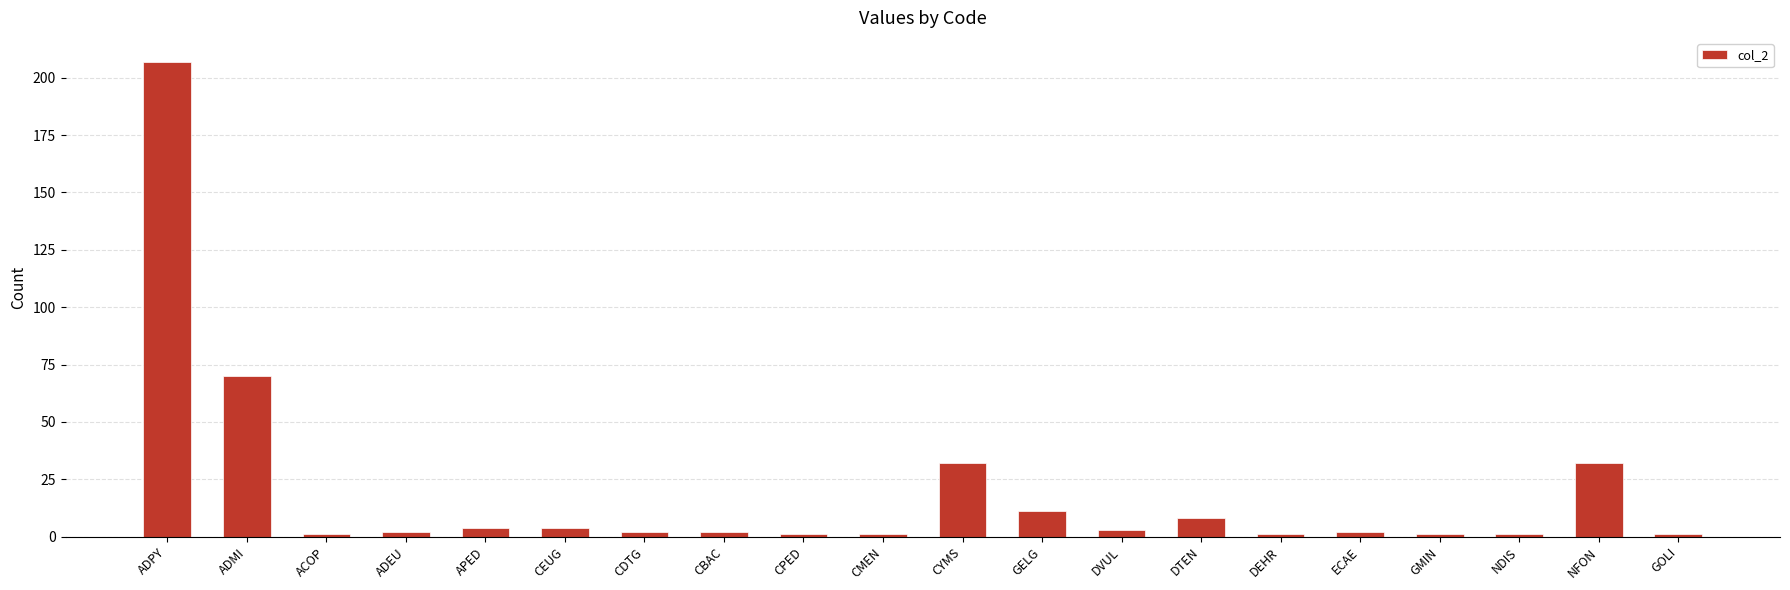

The value at CYMS is 32. True or false?

True